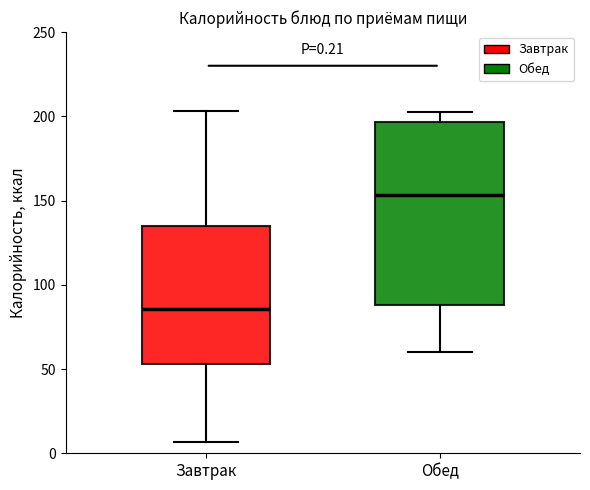

Which box has the highest median line?

Обед